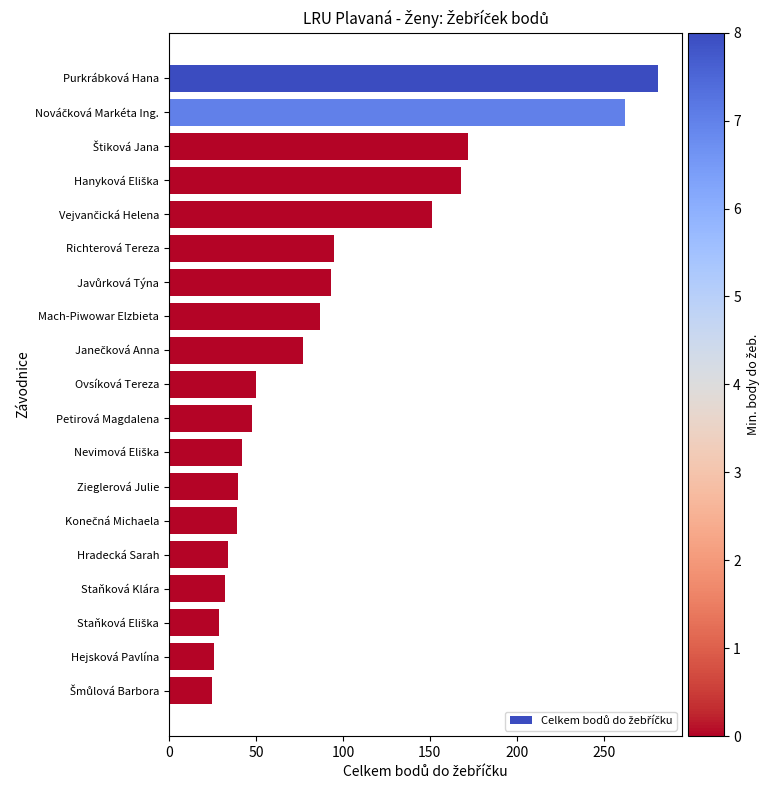

What is the sum of all values?

1751